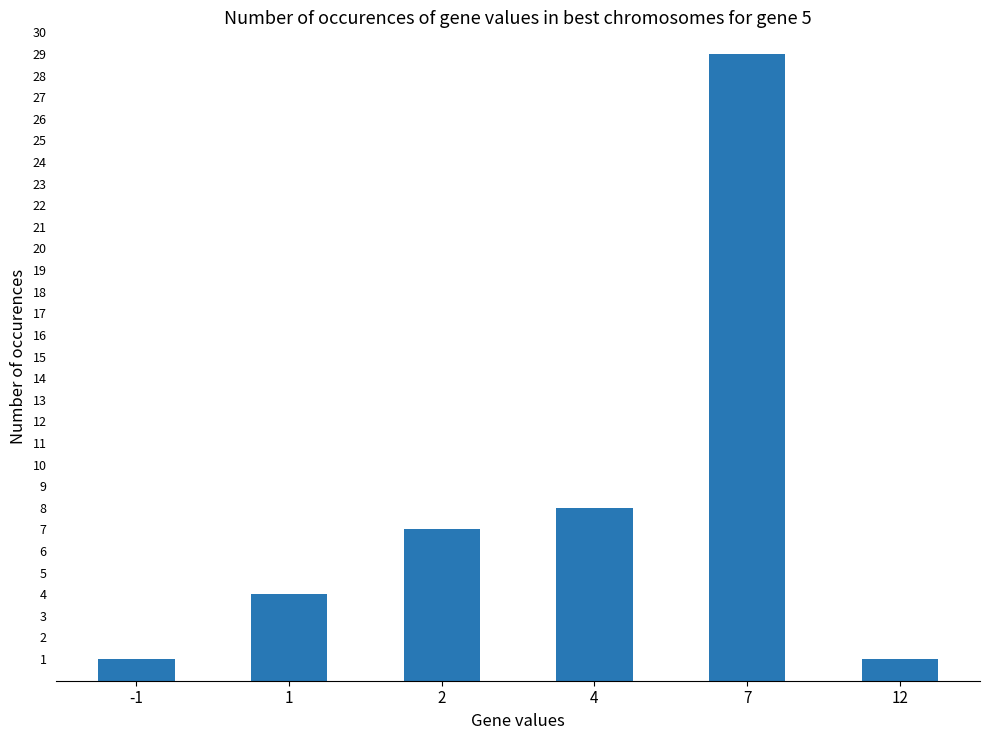

What is the change in value from 4 to 7?

+21